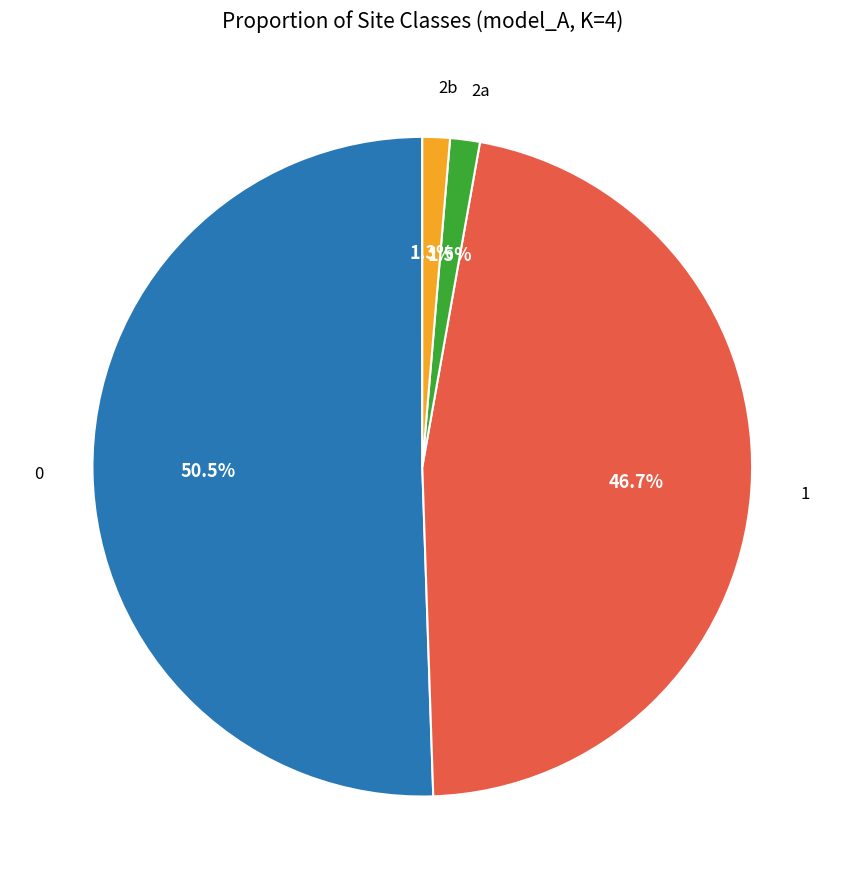

Does 0 account for over 50% of the chart?

Yes